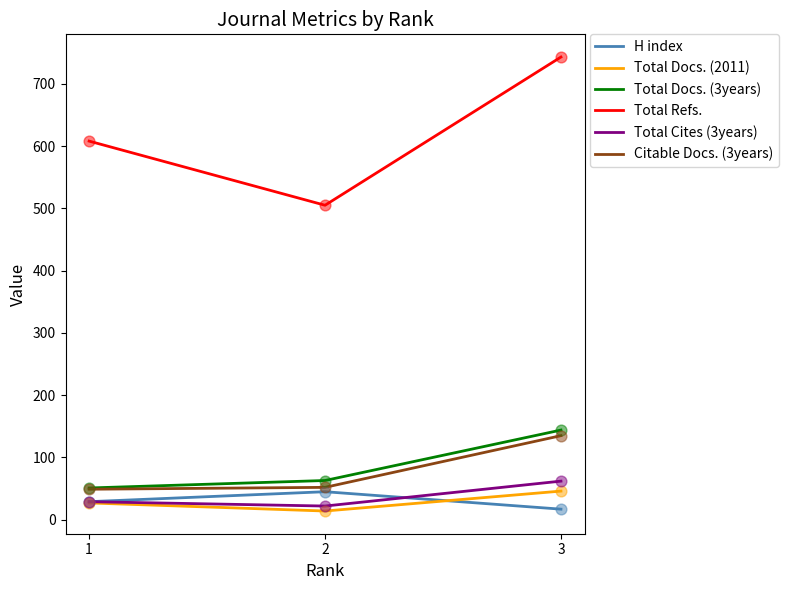

What are all the series names shown in the legend?

H index, Total Docs. (2011), Total Docs. (3years), Total Refs., Total Cites (3years), Citable Docs. (3years)